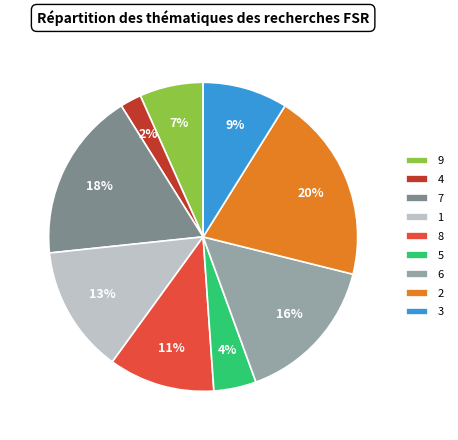

To the nearest percent, what is the combined percentage of 9 and 1?

20%